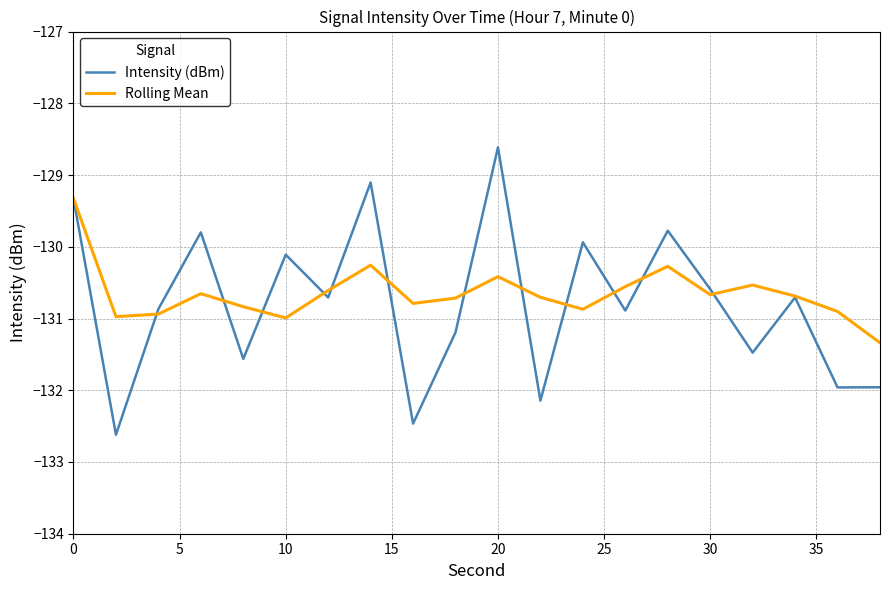

What is the minimum value for Intensity (dBm)?

-132.6